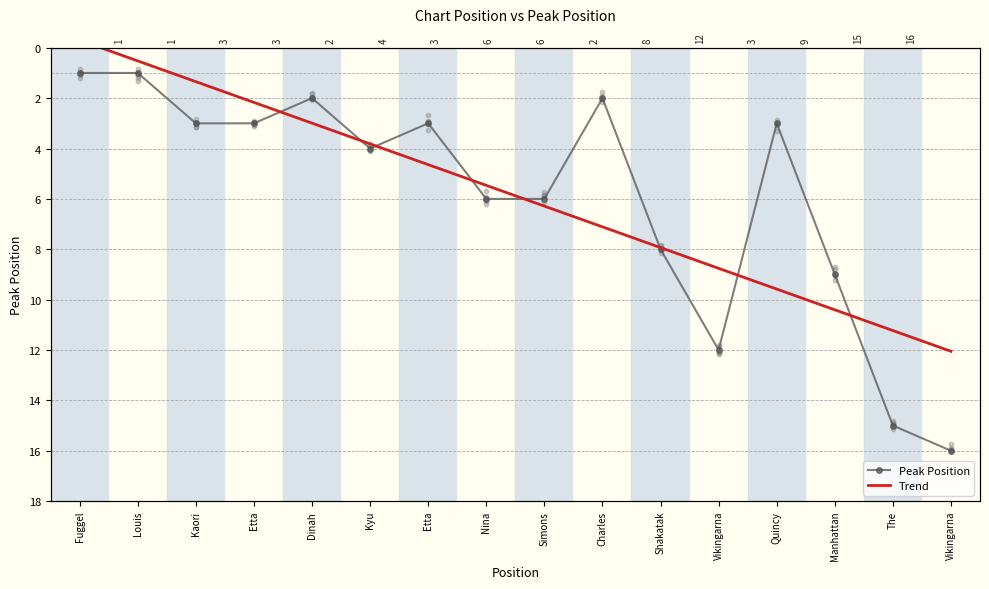

Between 2 and 9, which is larger?

9